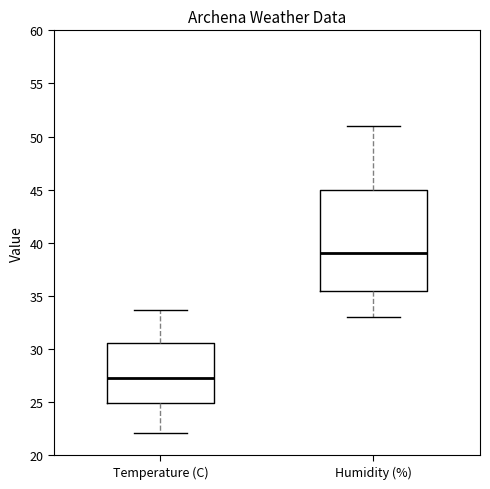

Which box has the highest median line?

Humidity (%)